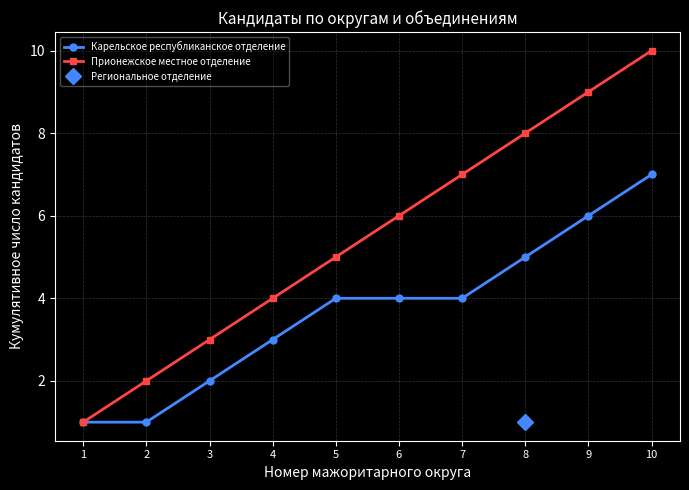

Is it true that Карельское республиканское отделение equals 11 at 10?

False